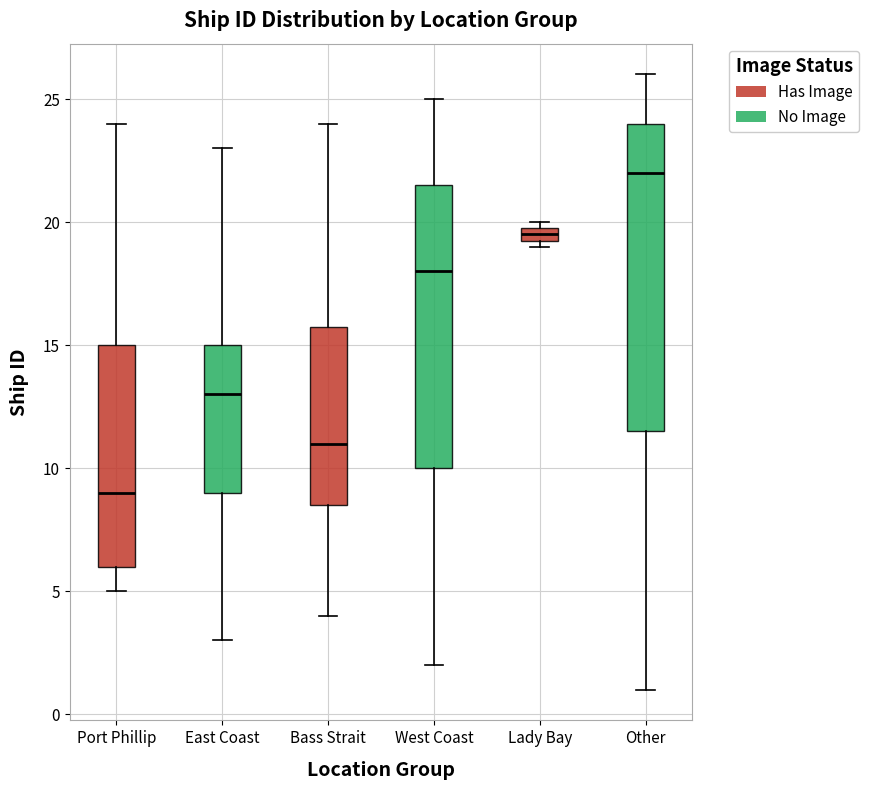

Which box has the highest median line?

Other